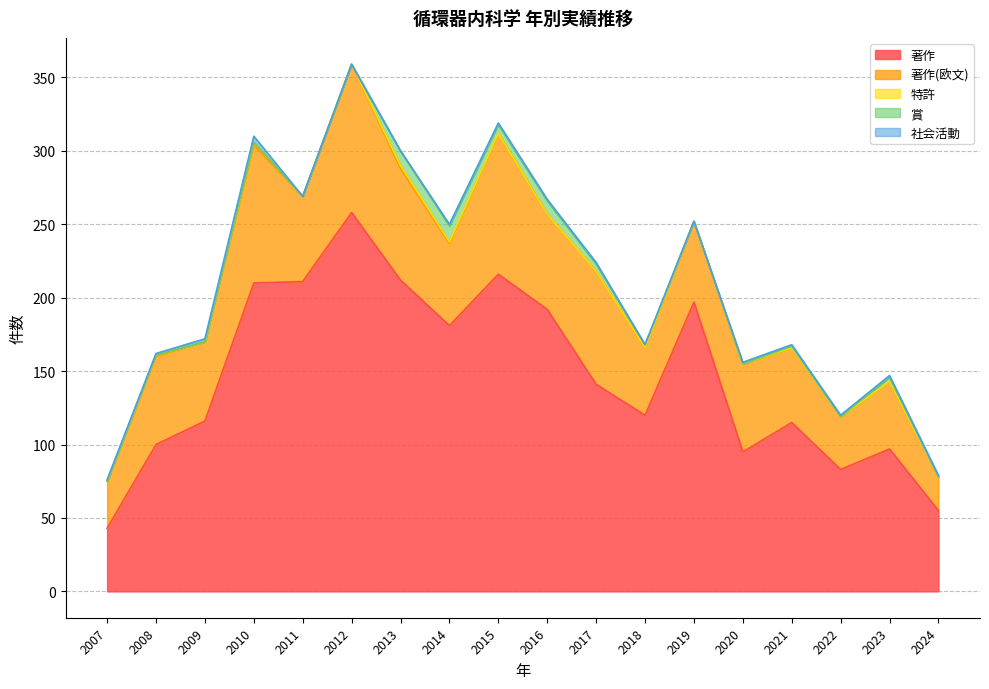

What is the sum of all 著作(欧文) values?

1086